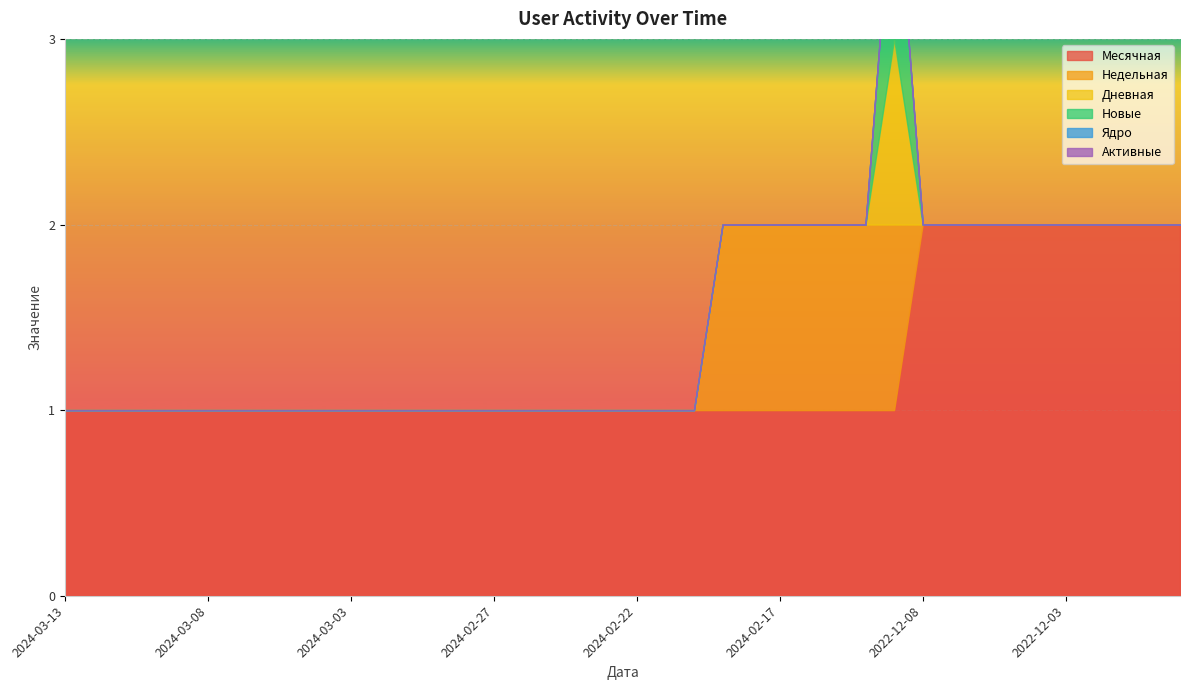

Rank the series by their maximum value, from highest to lowest.

Месячная, Недельная, Дневная, Новые, Ядро, Активные